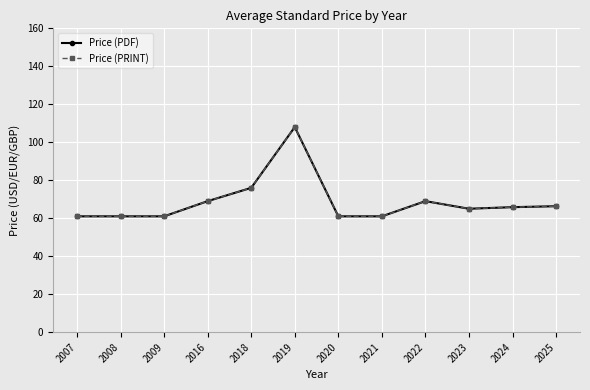

What is the lowest value of the Price (PDF) series?

61.0